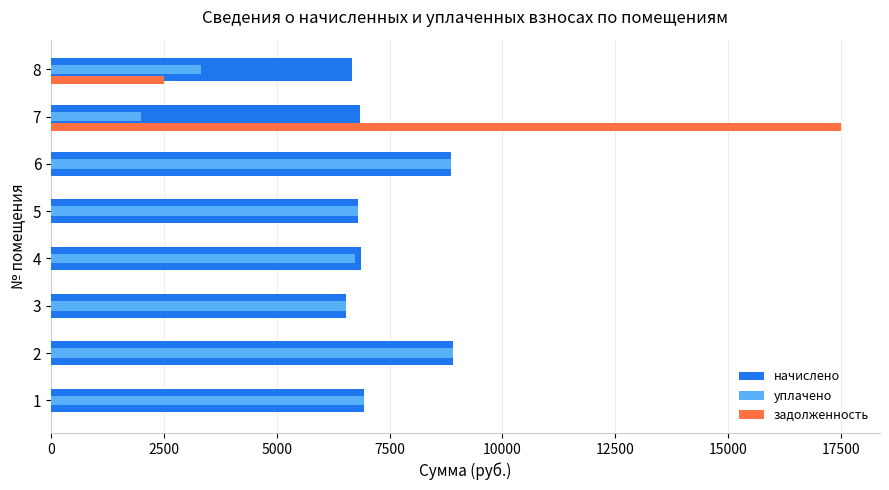

What is the total value across all series at 5?

13579.2